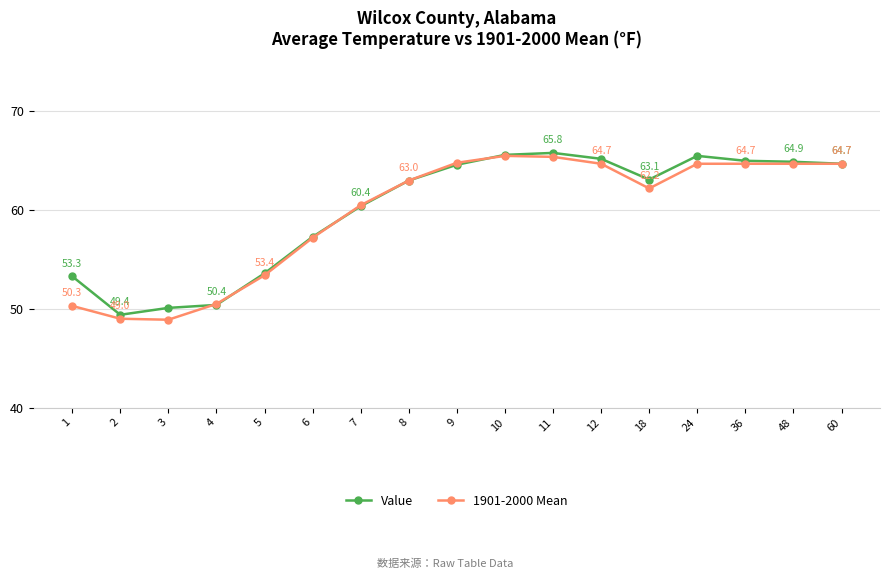

Is this an area chart (filled region under the line)?

No